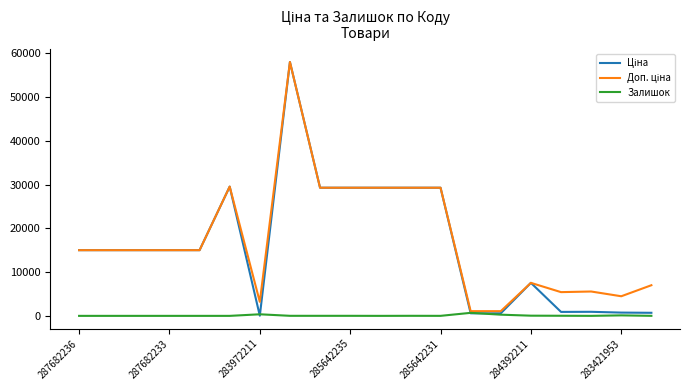

Does the chart display data point markers on the line(s)?

No